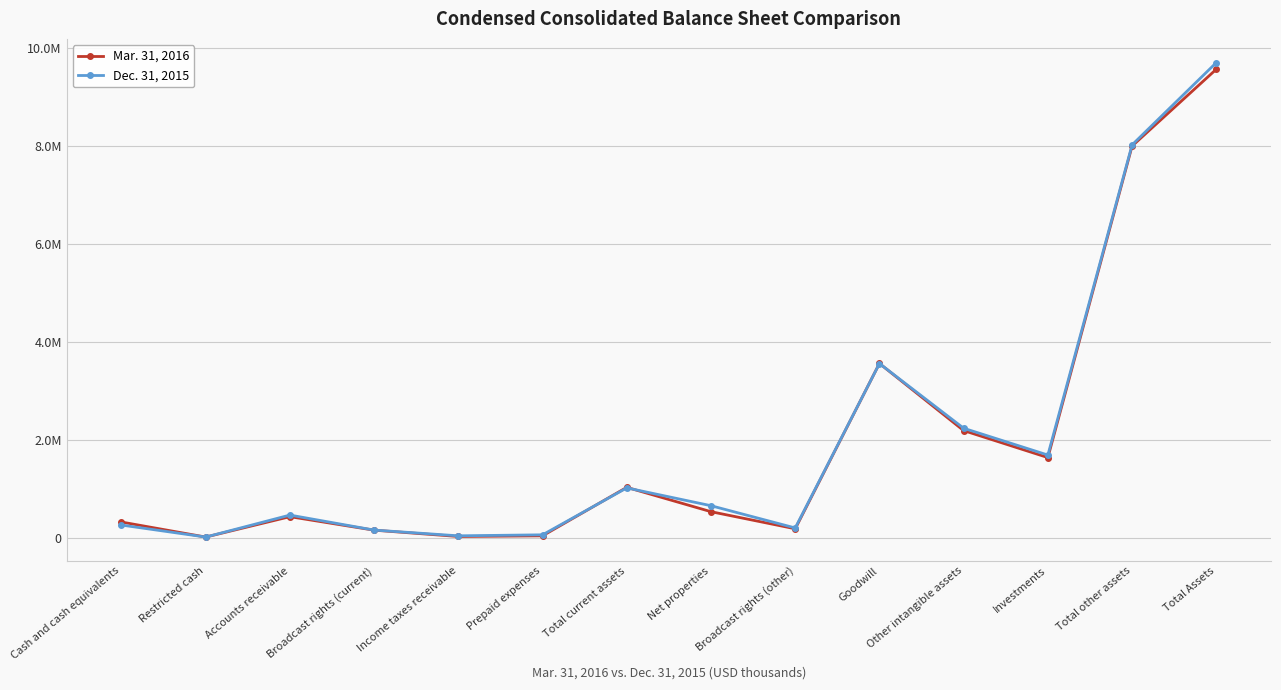

At which category is the sum across all series the highest?

Total Assets